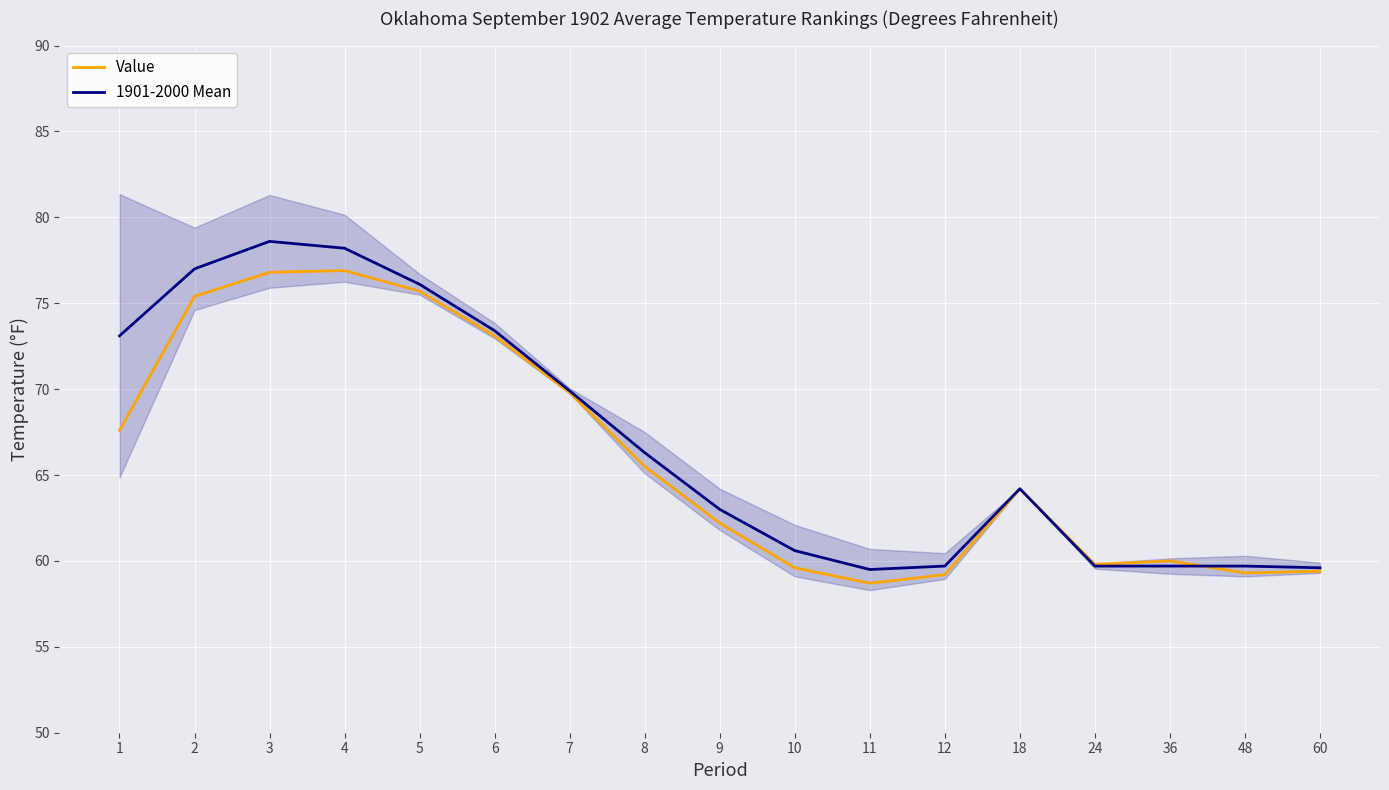

How many intersections are there between Value and 1901-2000 Mean?

1